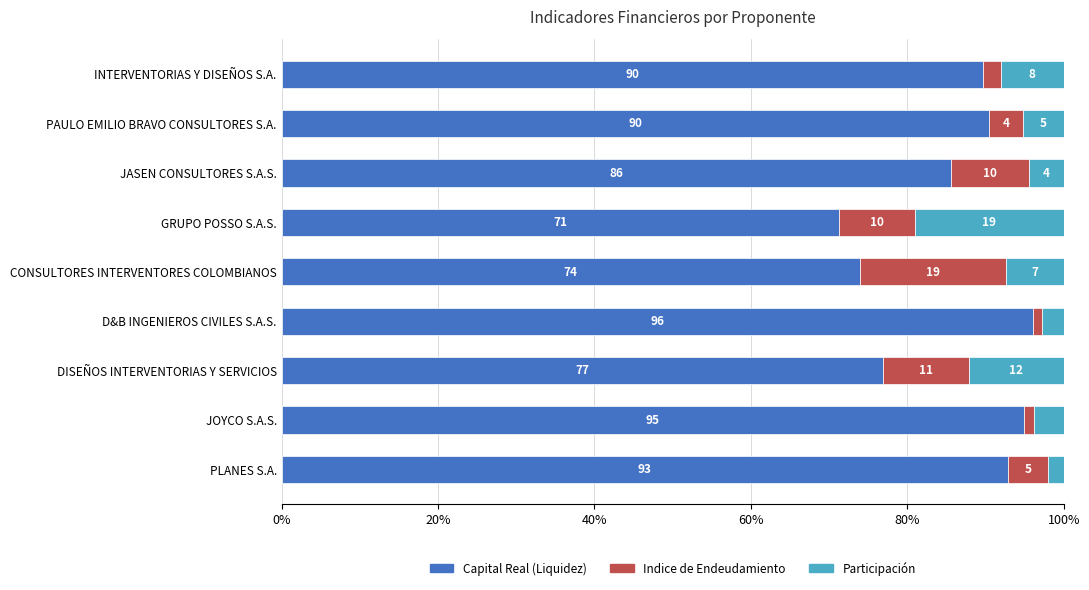

The value of Capital Real (Liquidez) at JOYCO S.A.S. is 30.8. True or false?

False